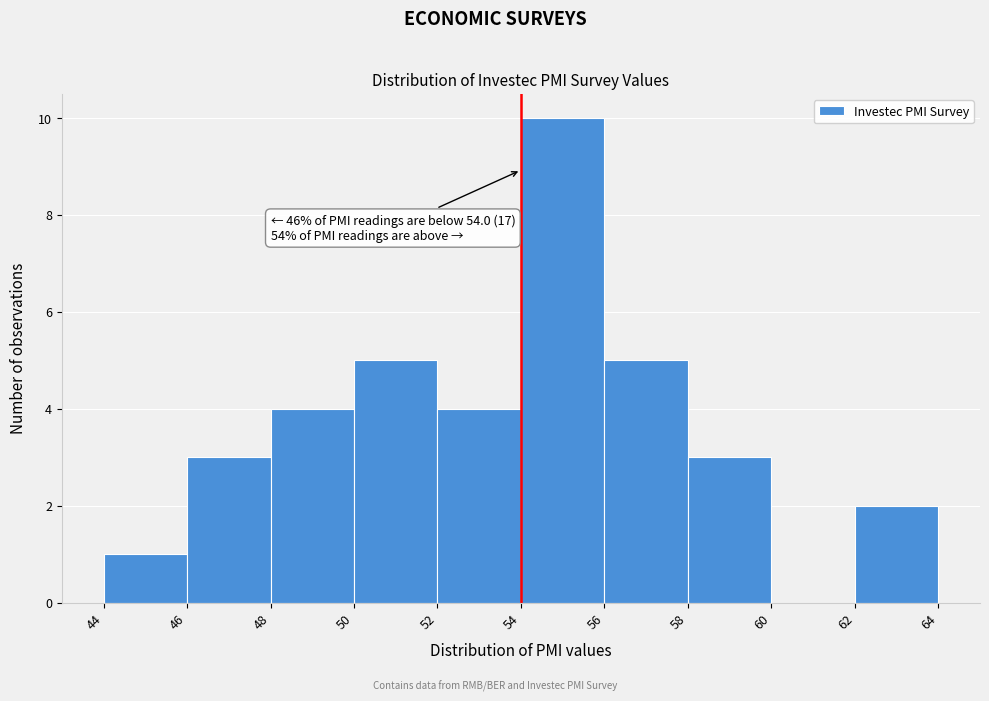

Which range on the x-axis has the tallest bar?

54 to 56